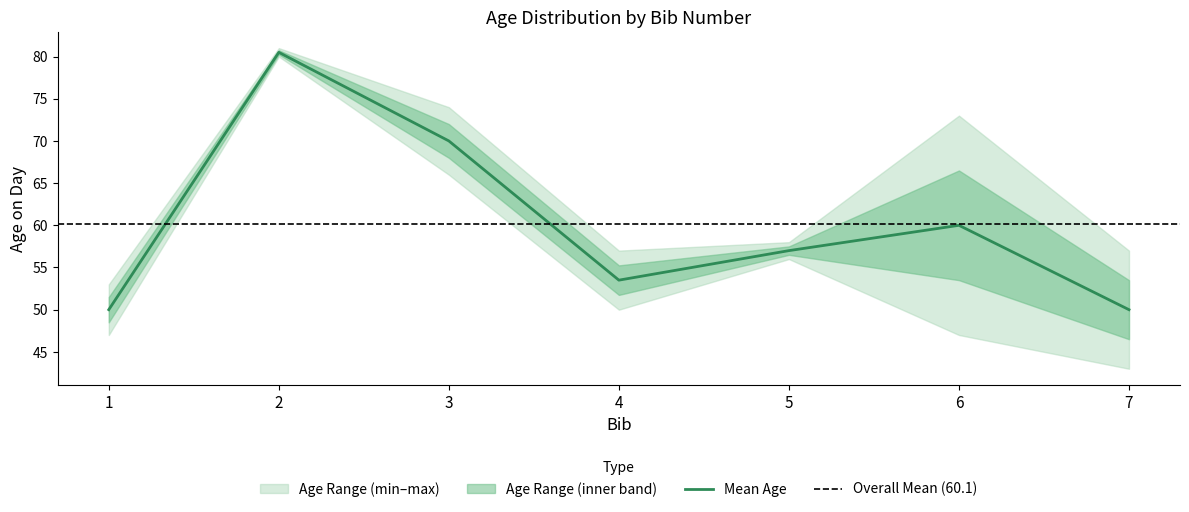

Reading left to right, what are all the values shown in this chart?

min_age: 47.0	80.0	66.0	50.0	56.0	47.0	43.0
max_age: 53.0	81.0	74.0	57.0	58.0	73.0	57.0
mean_age: 50.0	80.5	70.0	53.5	57.0	60.0	50.0